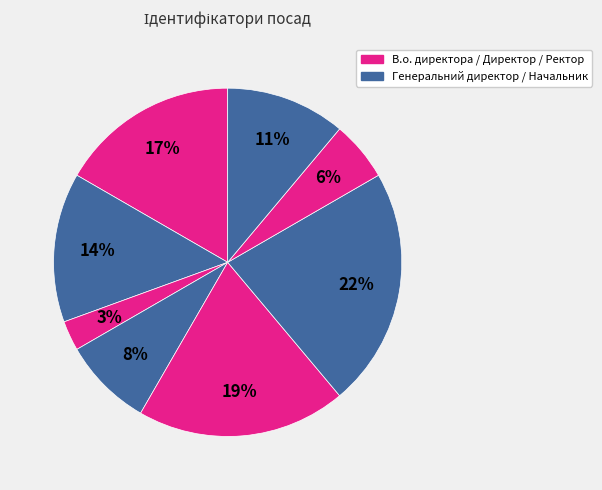

To the nearest percent, what is the difference between the largest and smallest slice percentages?

19%